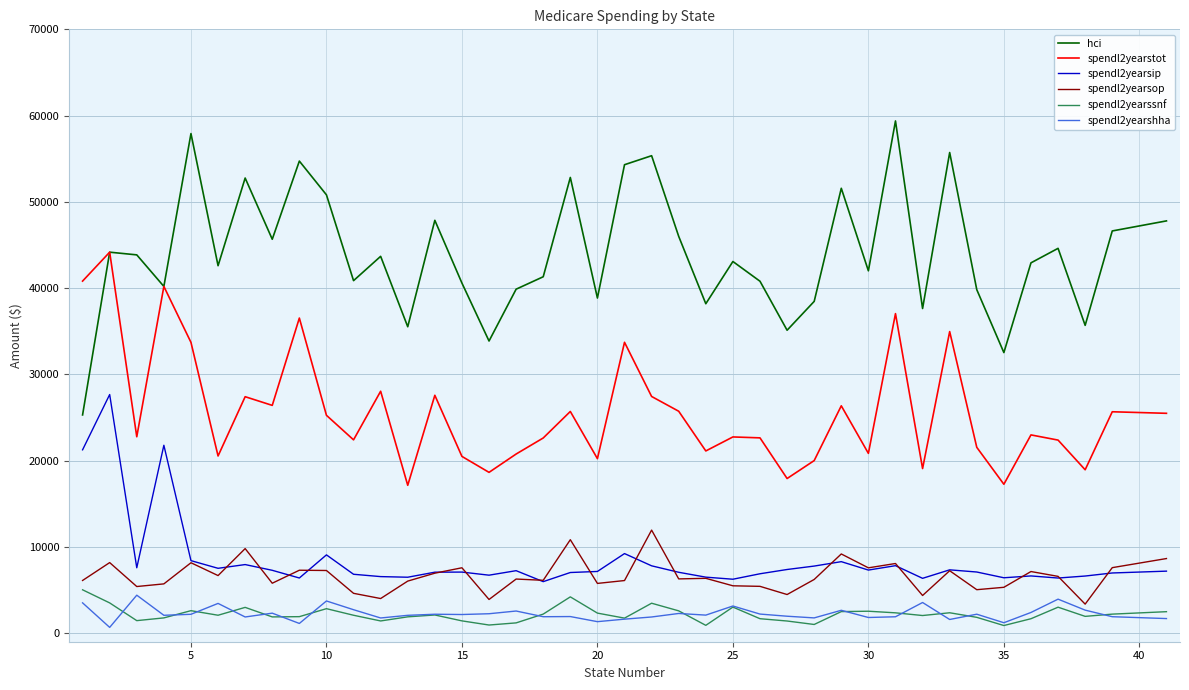

Which series has the largest total across all categories?

hci